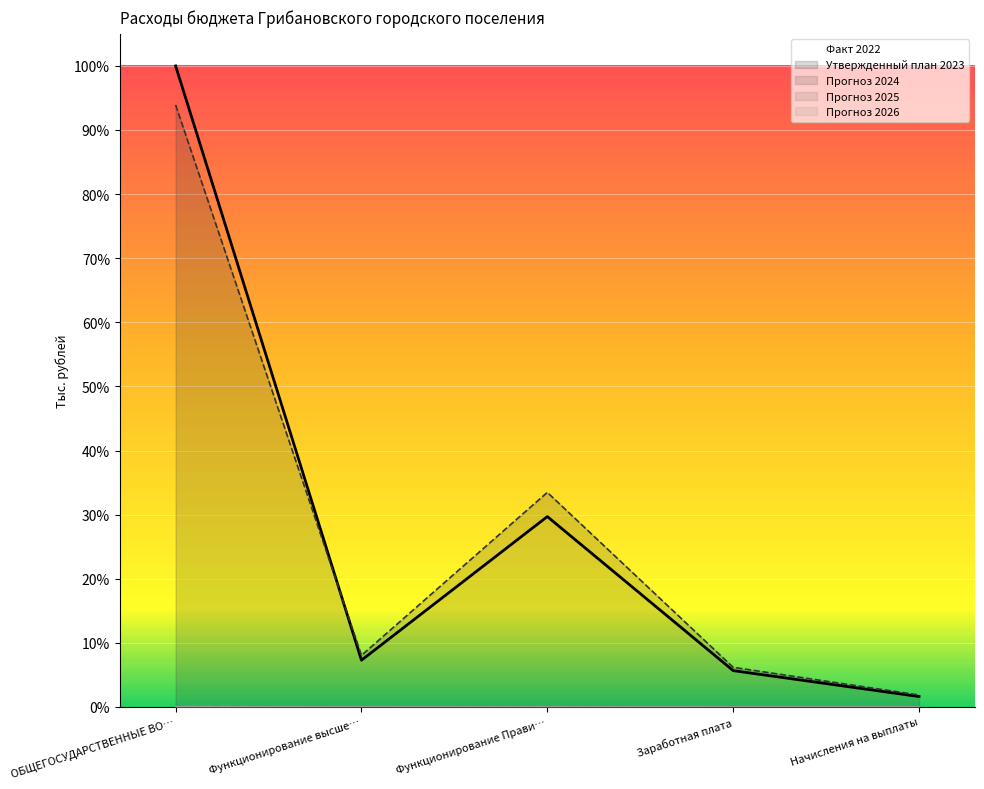

In Прогноз 2025, how many points are higher than both neighbors (excluding endpoints)?

1